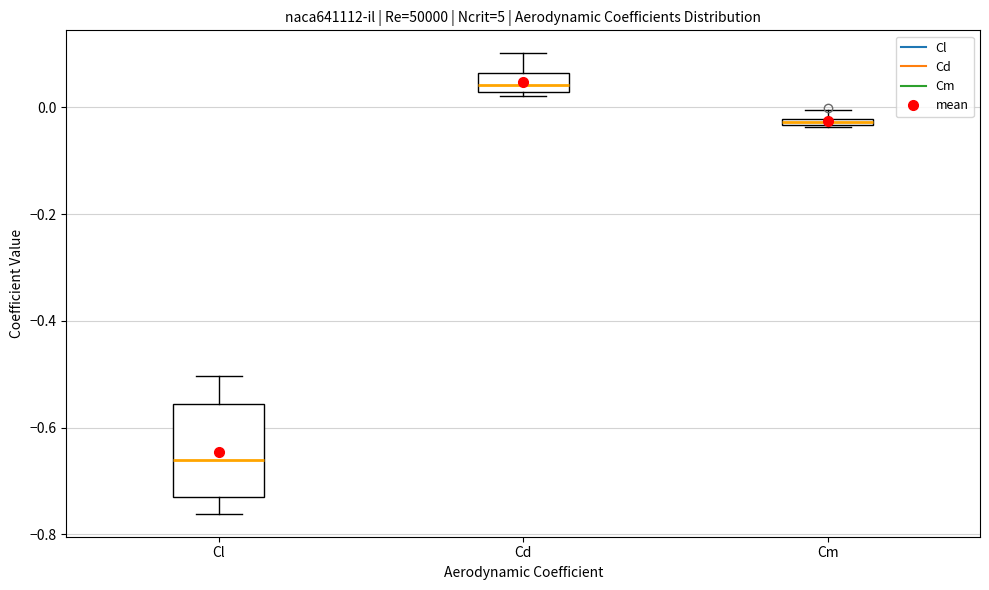

Which box has the highest median line?

Cd